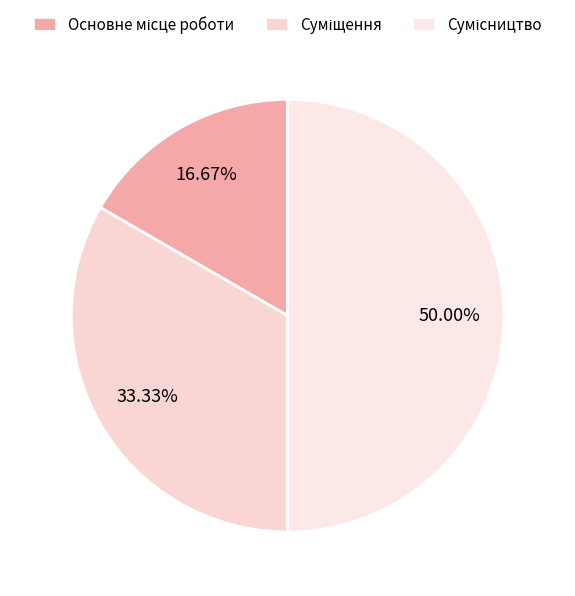

What percentage is NOT represented by Основне місце роботи?

83.3%